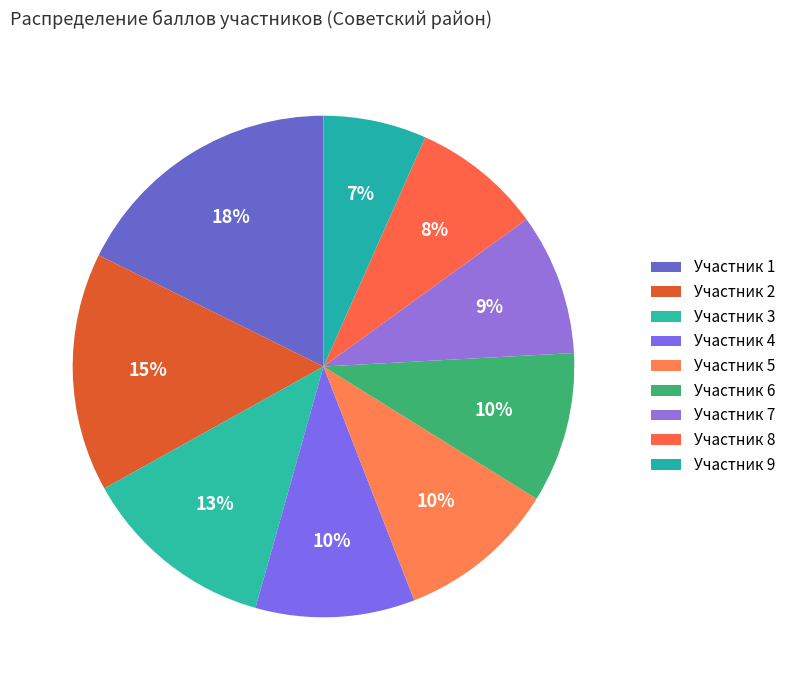

How many segments does this pie chart have?

9